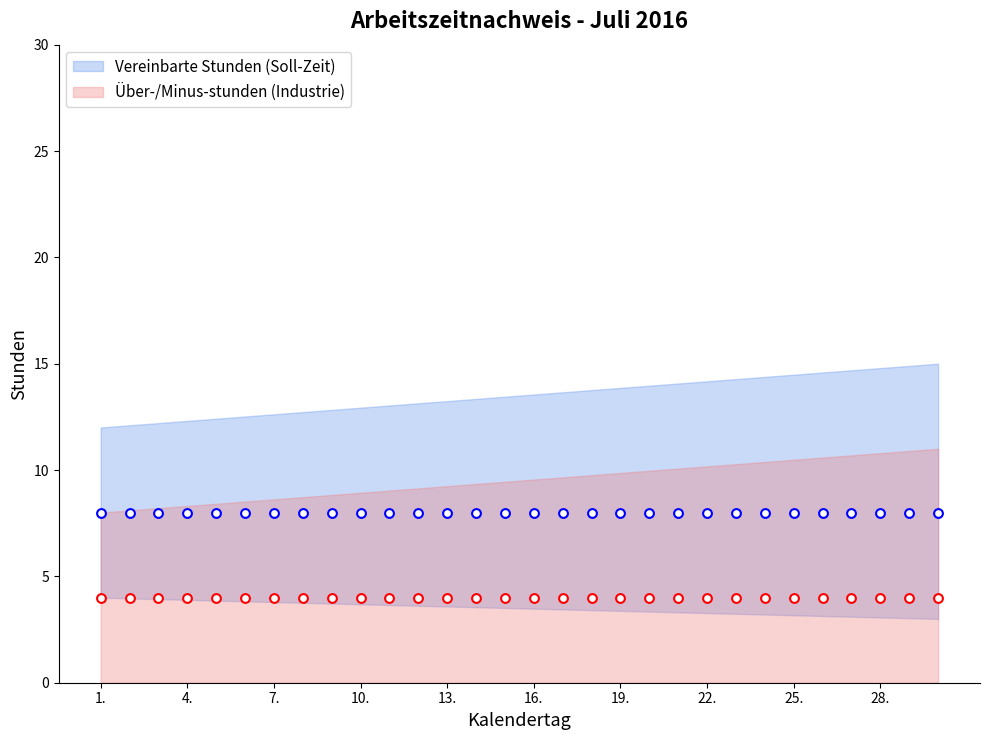

Which series has the largest total across all categories?

Vereinbarte Stunden (Soll-Zeit)